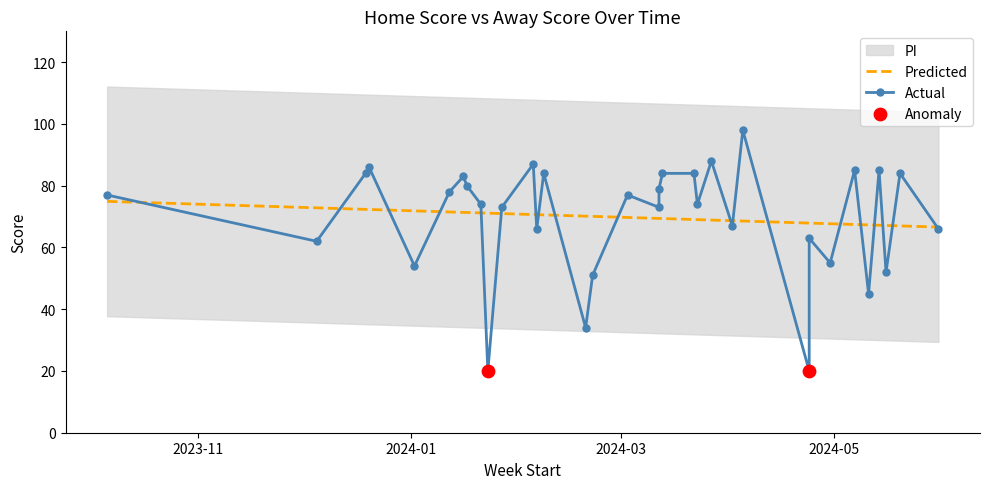

At which category is the sum across all series the highest?

24